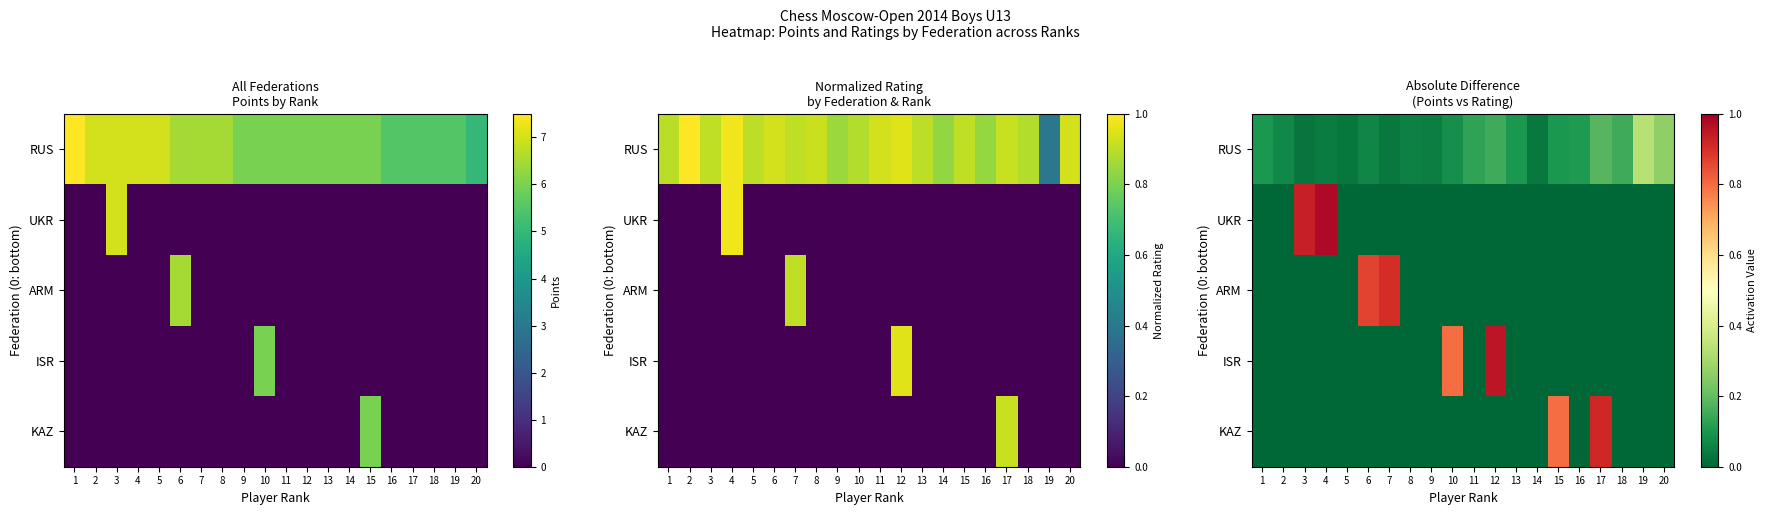

What is the total value across all series at 4?

1.0